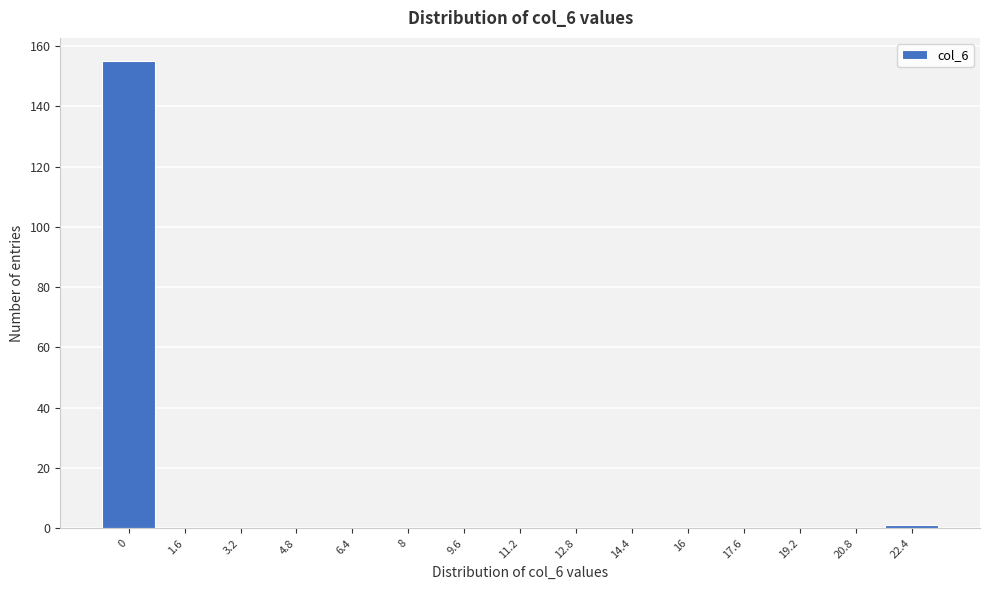

Reading left to right, transcribe all the data shown in this chart.

0=155	1.6=0	3.2=0	4.8=0	6.4=0	8=0	9.6=0	11.2=0	12.8=0	14.4=0	16=0	17.6=0	19.2=0	20.8=0	22.4=1